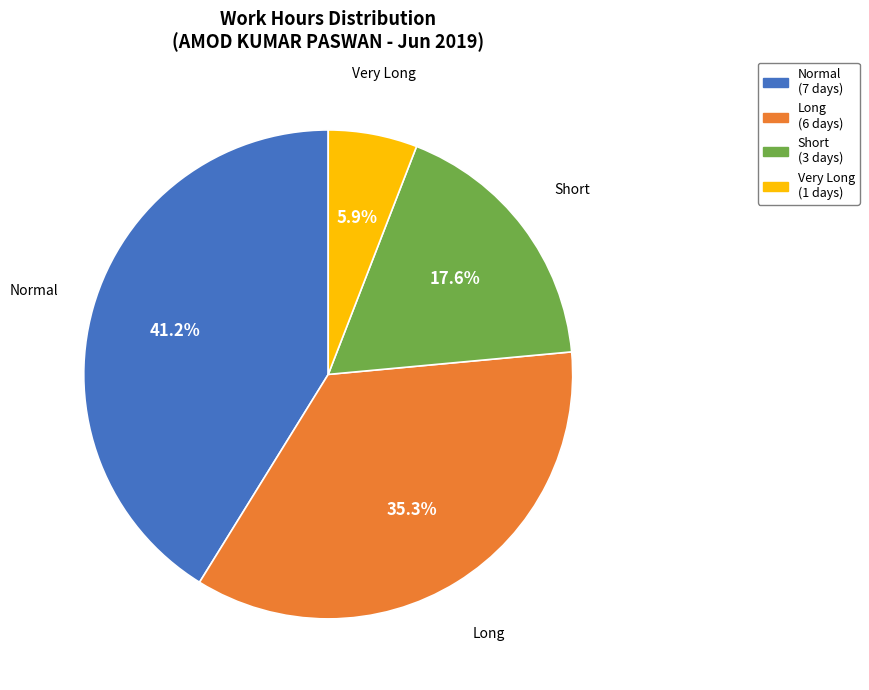

Does any single category account for the majority?

No